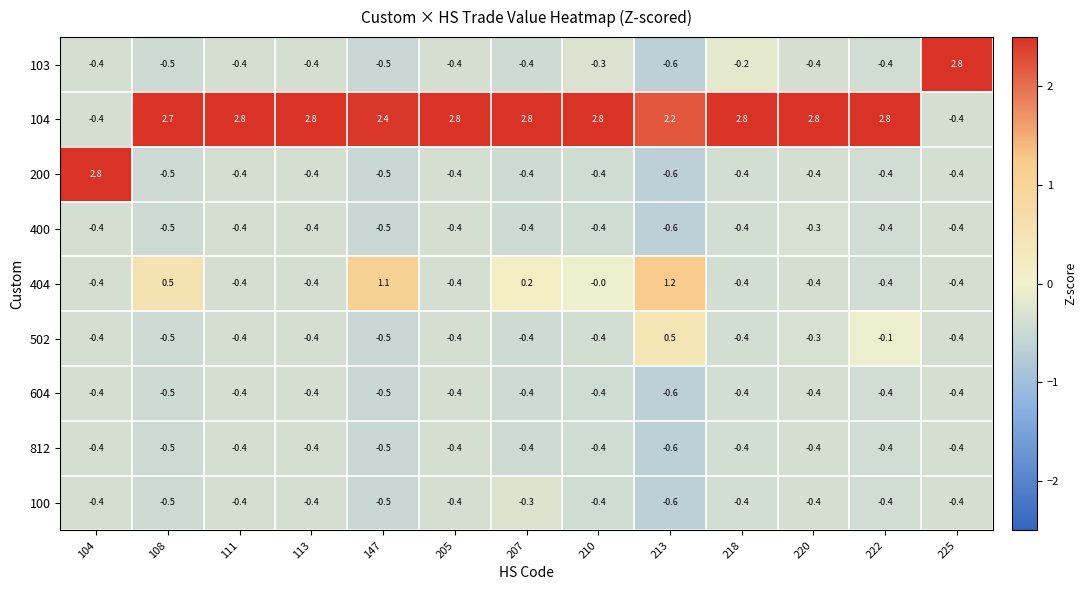

Is it true that 404 equals -0.4 at 220?

True